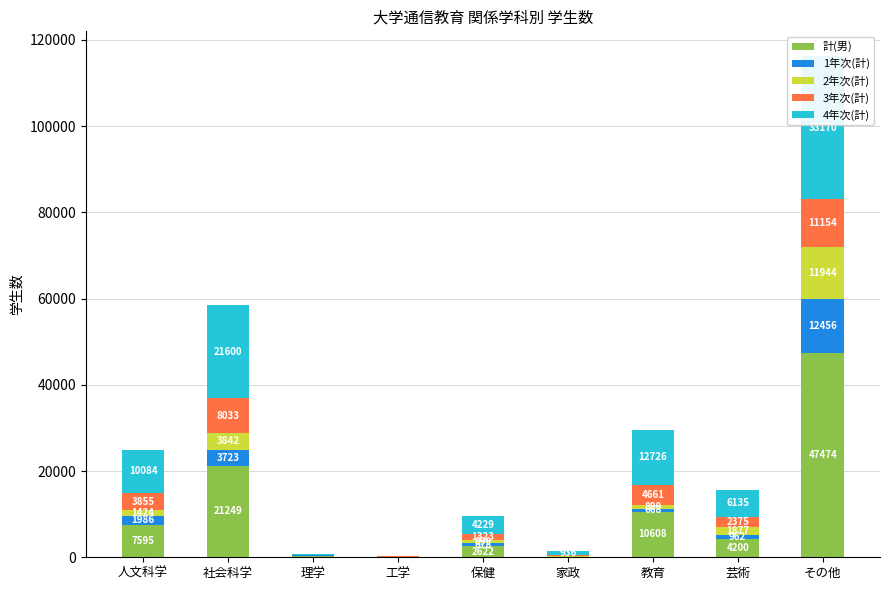

Which series changed the most between 社会科学 and 教育?

計(男)